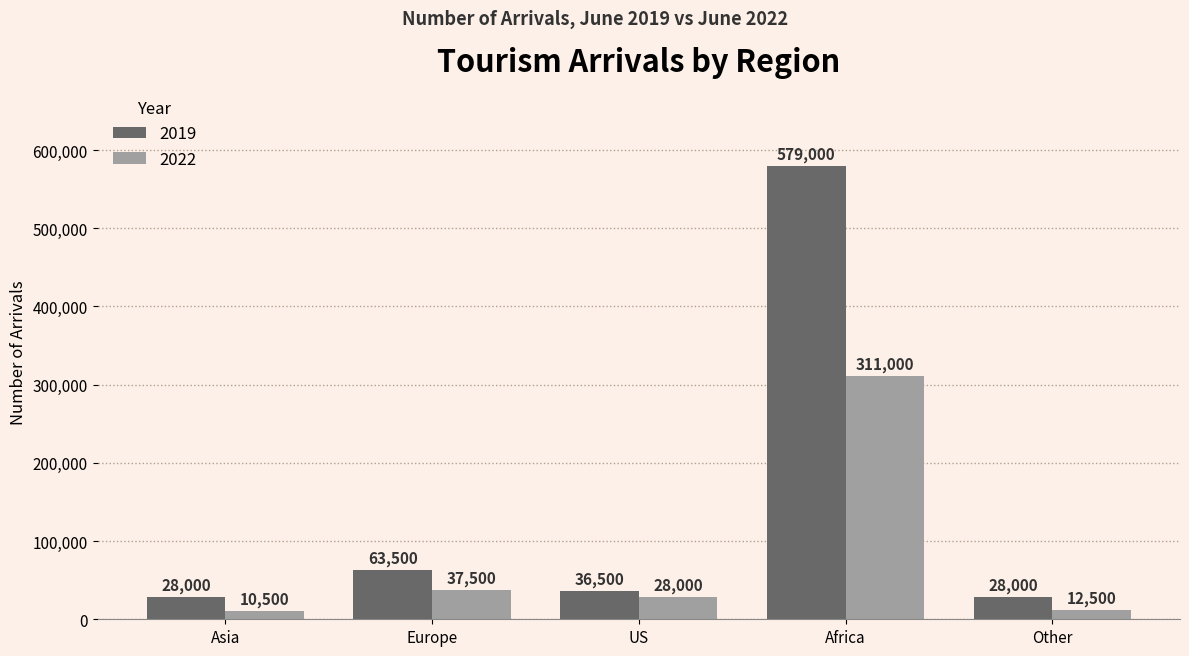

At which category does the chart reach its minimum across all series?

Asia